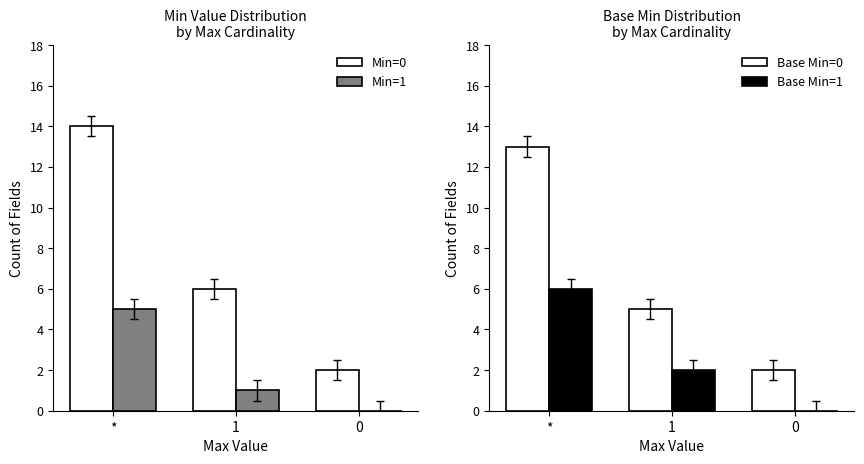

What is the sum of the Min=0 values at * and 0?

16